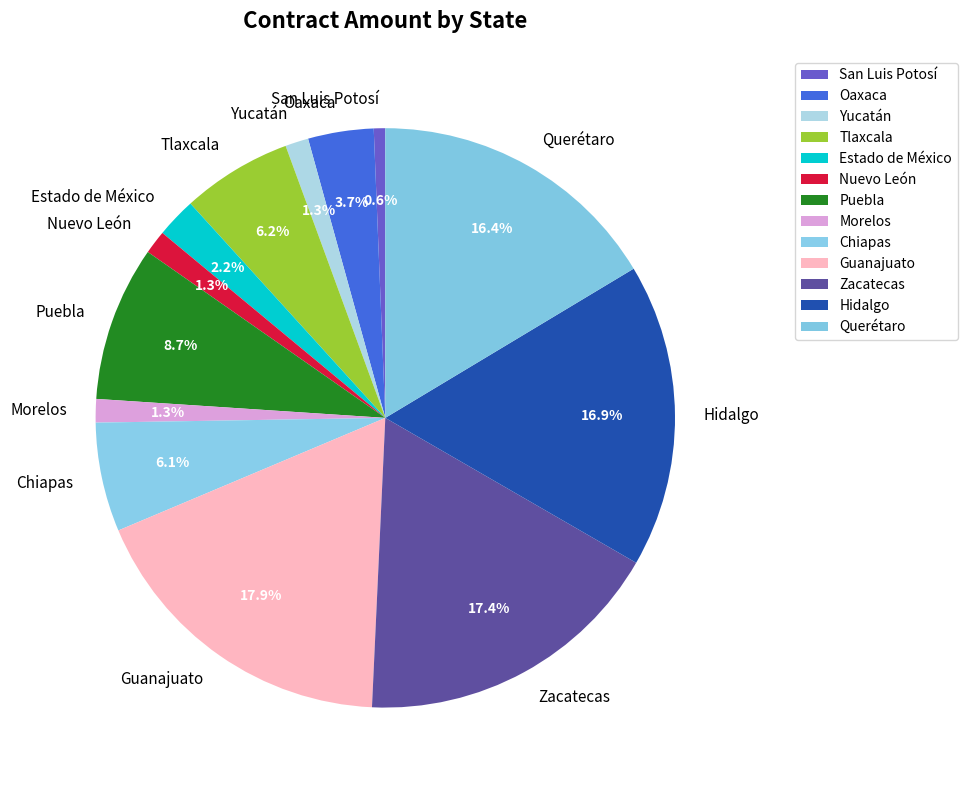

To the nearest percent, what portion does Morelos represent?

1%